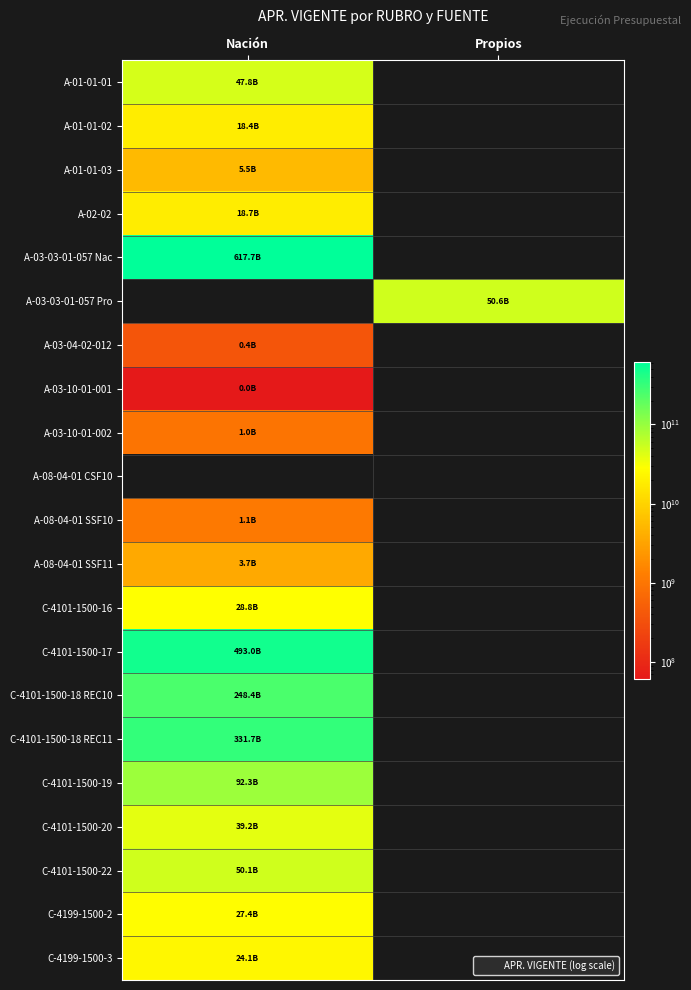

Which label corresponds to the smallest value in the chart?

Propios